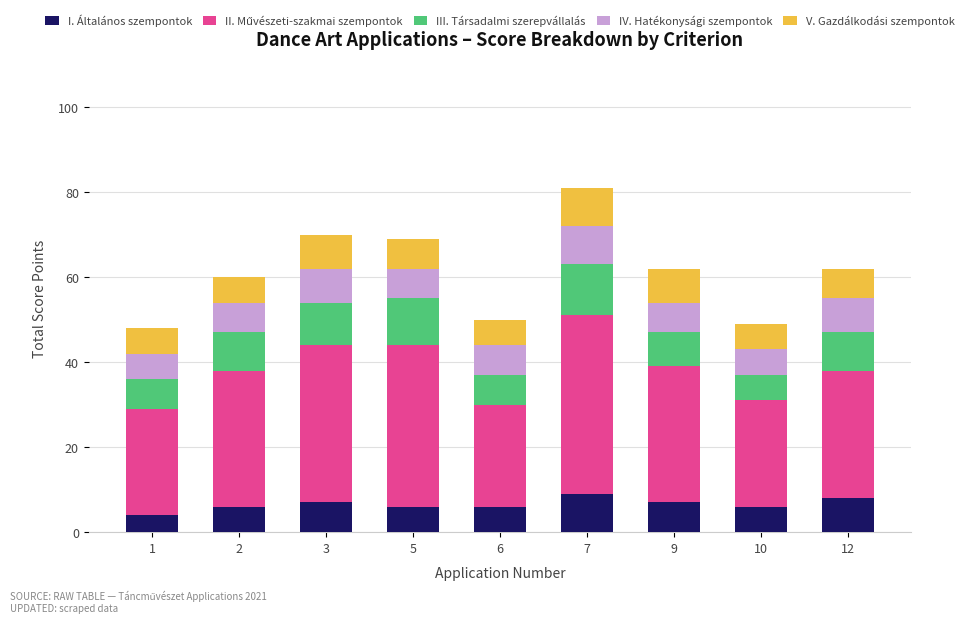

What is the lowest value of the I. Általános szempontok series?

4